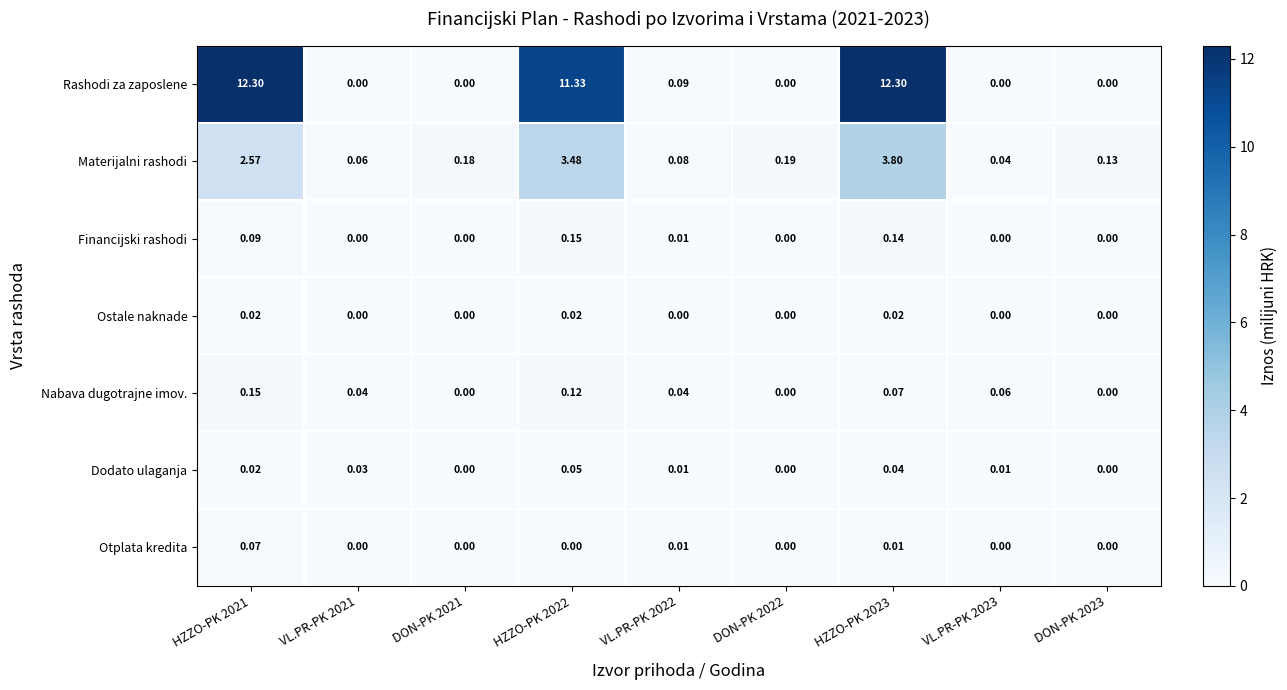

How many series are shown in this chart?

7